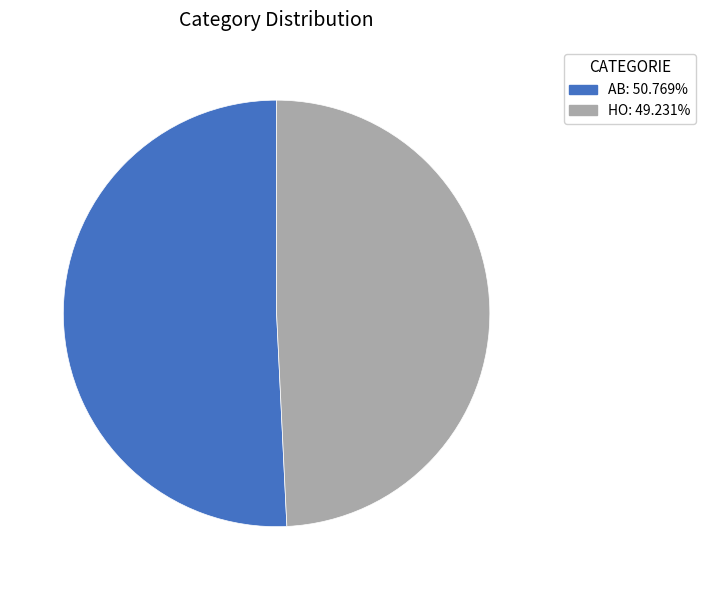

Is it true that AB is 51% of the pie?

True